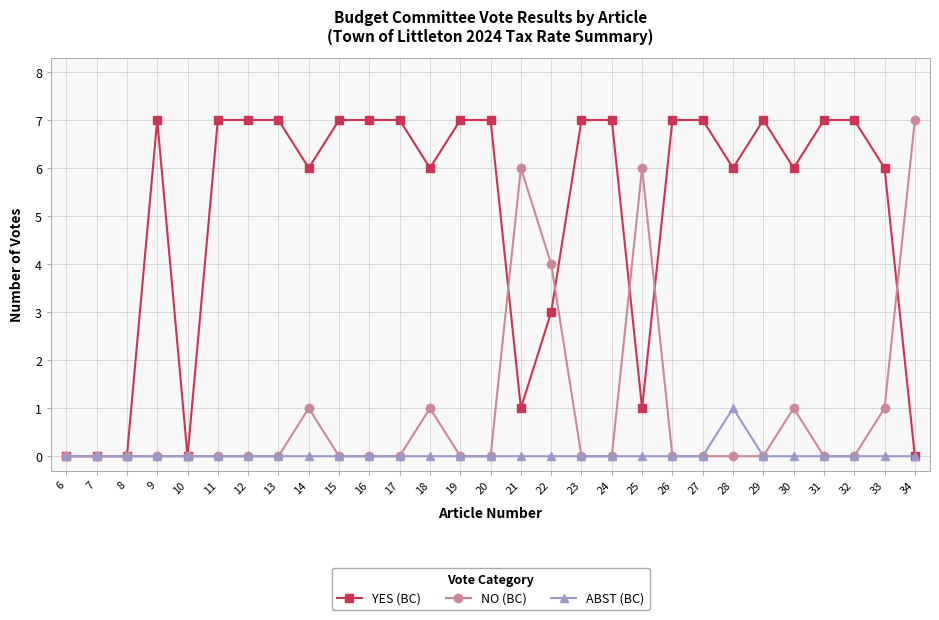

How many data points does each series have?

29